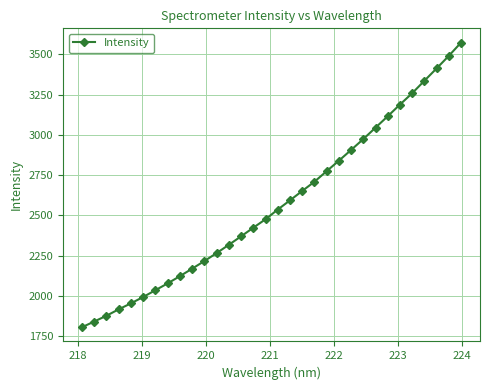

What is the value of the 26th point from the left?

3115.7